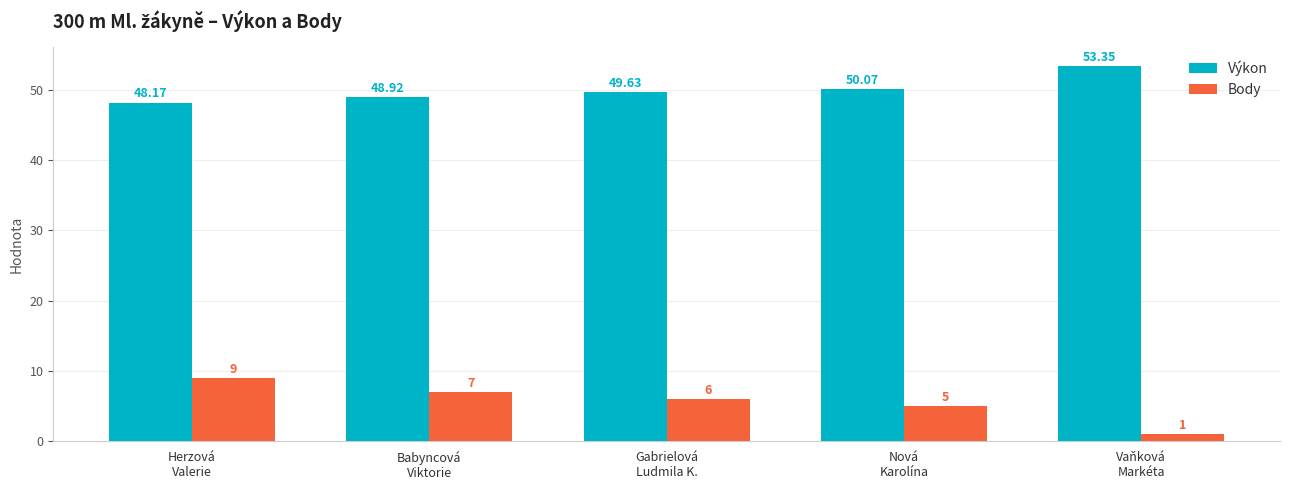

What is the minimum value shown in the chart?

1.0